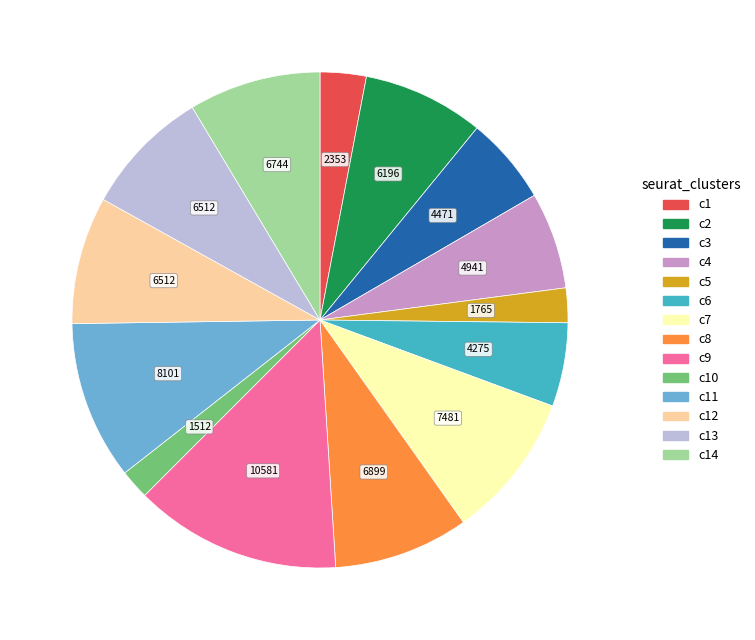

Is there any slice that represents more than half of the pie?

No